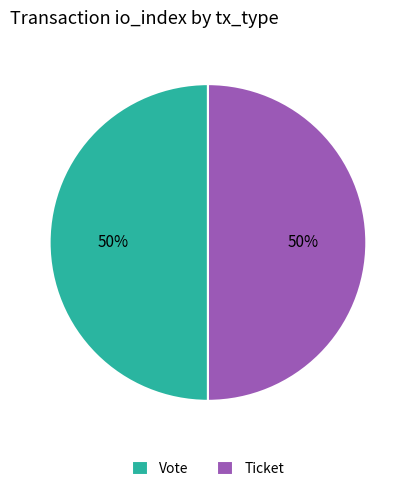

How many segments does this pie chart have?

2